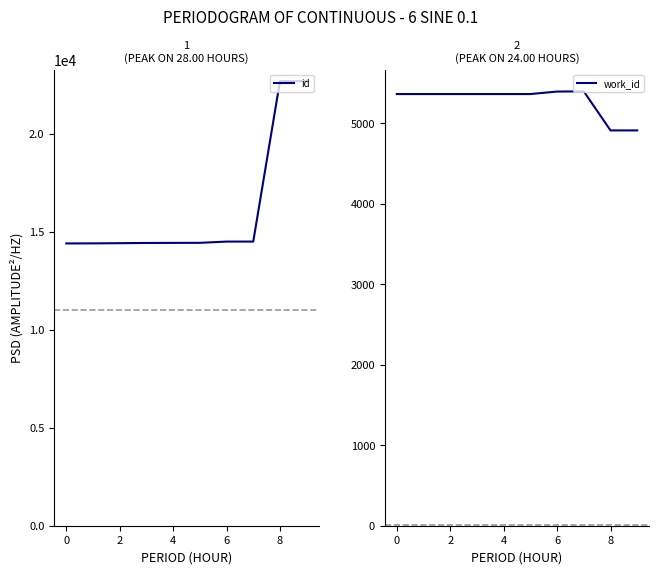

Which series has the largest total across all categories?

id